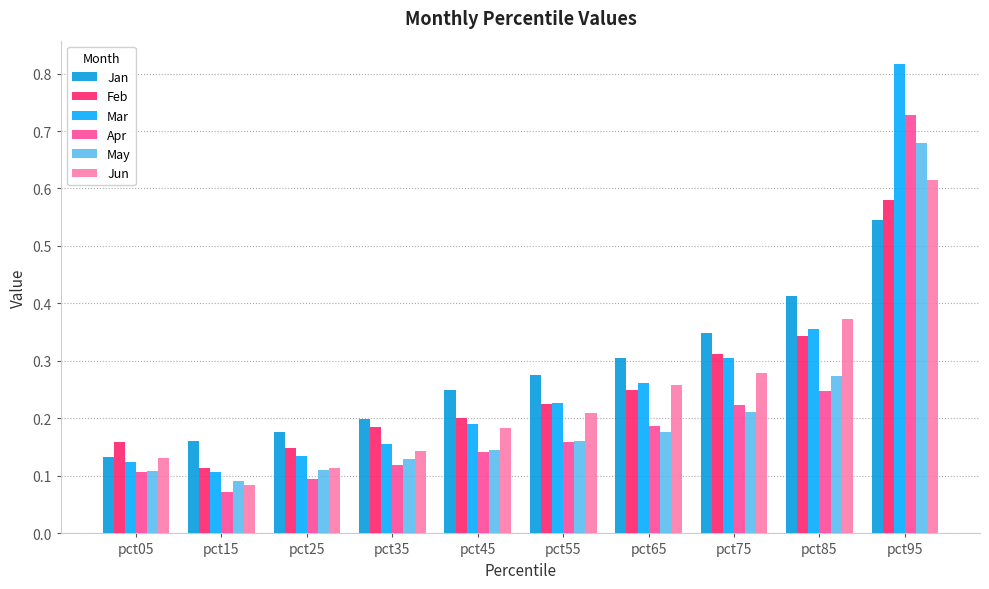

What are all the series names shown in the legend?

Jan, Feb, Mar, Apr, May, Jun